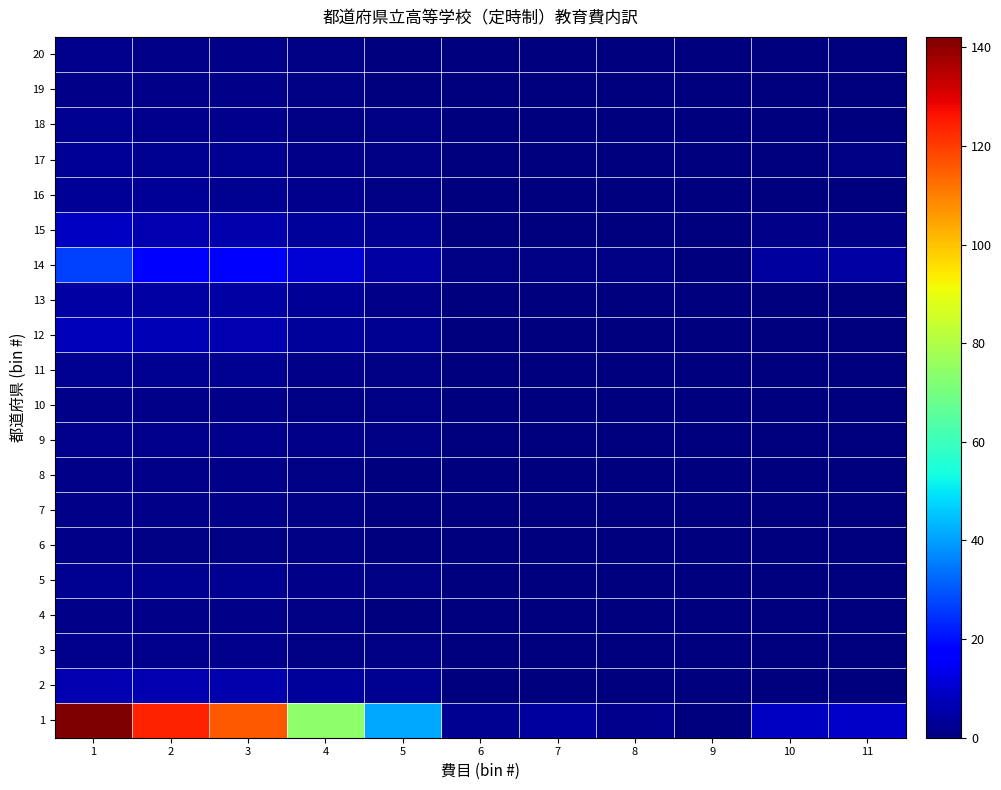

Reading left to right, list all the values displayed in this chart.

1: 1=142.1	2=124.1	3=115.5	4=74.2	5=41.3	6=2.5	7=4.2	8=1.8	9=0.1	10=8.8	11=9.2
2: 1=6.4	2=6.1	3=5.9	4=3.6	5=2.3	6=0.1	7=0.1	8=0.0	9=0.0	10=0.0	11=0.2
3: 1=1.9	2=1.8	3=1.7	4=1.0	5=0.7	6=0.0	7=0.1	8=0.0	9=0.0	10=0.1	11=0.0
4: 1=1.3	2=1.2	3=1.2	4=0.8	5=0.4	6=0.0	7=0.0	8=0.0	9=0.0	10=0.0	11=0.0
5: 1=2.5	2=2.4	3=2.3	4=1.5	5=0.8	6=0.0	7=0.1	8=0.0	9=0.0	10=0.0	11=0.0
6: 1=1.7	2=1.1	3=1.0	4=0.7	5=0.3	6=0.0	7=0.1	8=0.0	9=0.0	10=0.0	11=0.5
7: 1=1.3	2=1.3	3=1.2	4=0.8	5=0.4	6=0.0	7=0.1	8=0.0	9=0.0	10=0.0	11=0.0
8: 1=1.5	2=1.2	3=1.1	4=0.7	5=0.4	6=0.0	7=0.1	8=0.0	9=0.0	10=0.2	11=0.0
9: 1=2.1	2=2.1	3=2.0	4=1.4	5=0.6	6=0.0	7=0.1	8=0.0	9=0.0	10=0.0	11=0.0
10: 1=1.6	2=1.6	3=1.4	4=0.9	5=0.6	6=0.0	7=0.0	8=0.1	9=0.0	10=0.0	11=0.0
11: 1=2.3	2=2.3	3=2.3	4=1.5	5=0.8	6=0.0	7=0.0	8=0.0	9=0.0	10=0.0	11=0.0
12: 1=7.6	2=7.0	3=6.6	4=3.8	5=2.7	6=0.1	7=0.2	8=0.1	9=0.0	10=0.2	11=0.4
13: 1=4.9	2=4.9	3=4.7	4=3.0	5=1.6	6=0.0	7=0.1	8=0.1	9=0.0	10=0.0	11=0.0
14: 1=27.1	2=18.3	3=15.7	4=10.9	5=4.9	6=0.7	7=1.0	8=0.9	9=0.0	10=4.2	11=4.6
15: 1=8.8	2=6.4	3=5.8	4=3.5	5=2.3	6=0.3	7=0.3	8=0.1	9=0.0	10=1.3	11=1.1
16: 1=3.3	2=2.8	3=2.6	4=1.9	5=0.7	6=0.0	7=0.1	8=0.0	9=0.0	10=0.4	11=0.1
17: 1=3.3	2=2.5	3=2.3	4=1.5	5=0.8	6=0.1	7=0.2	8=0.0	9=0.0	10=0.1	11=0.7
18: 1=2.3	2=1.8	3=1.7	4=1.0	5=0.7	6=0.0	7=0.1	8=0.0	9=0.0	10=0.5	11=0.0
19: 1=1.4	2=1.3	3=1.2	4=0.8	5=0.4	6=0.0	7=0.0	8=0.0	9=0.0	10=0.0	11=0.1
20: 1=1.7	2=1.5	3=1.4	4=1.0	5=0.4	6=0.0	7=0.1	8=0.0	9=0.0	10=0.2	11=0.0